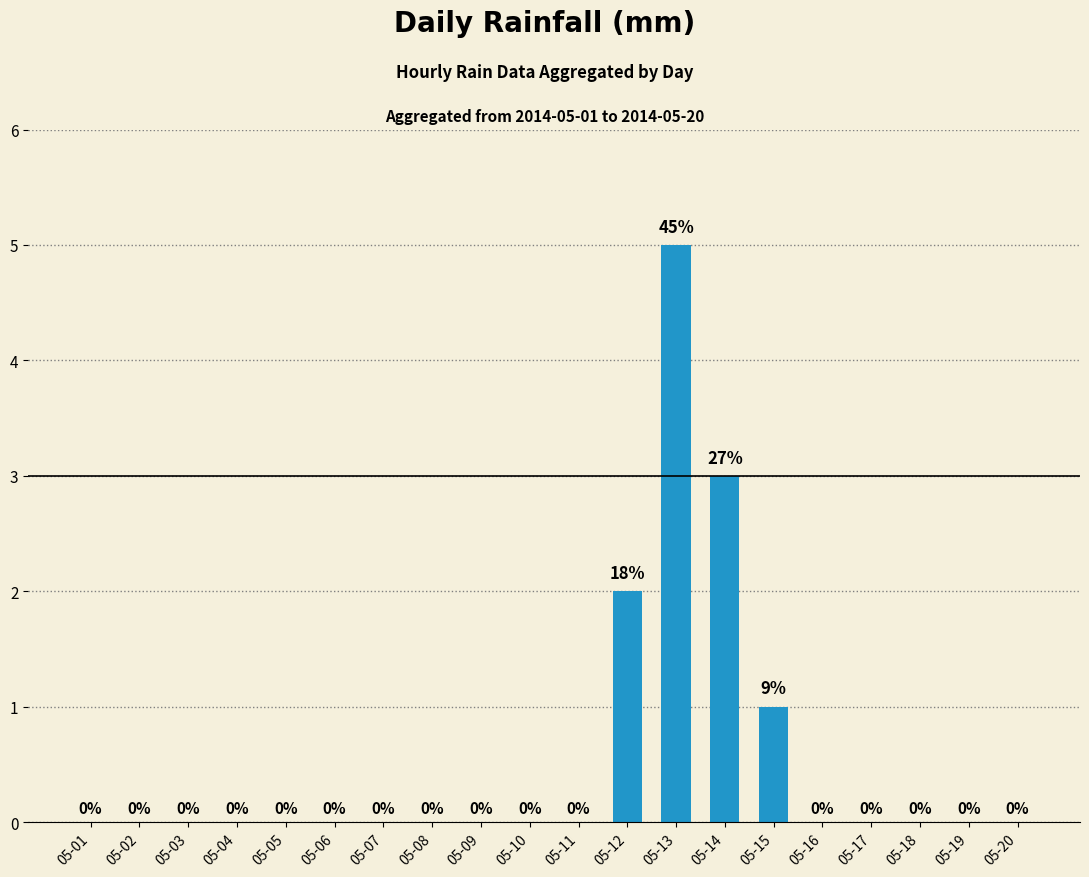

True or false: the data shows 0 at 05-11.

True